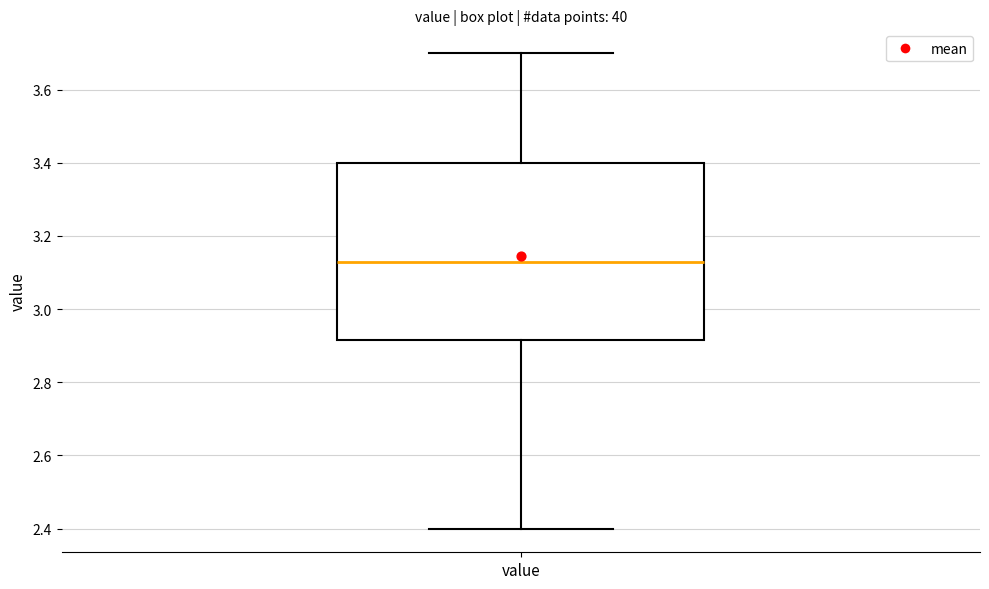

Transcribe this box plot: give where the median line is, the range the box spans, and where the two whiskers end, as read against the y-axis. The values are not printed on the chart, so give them approximately, as read against the axis.

median 3.14, box 2.92 to 3.40, whiskers 2.40 to 3.70